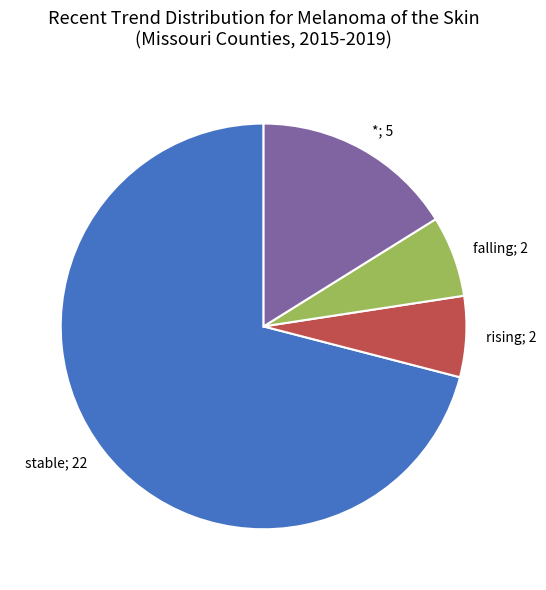

Which has a higher value, stable; 22 or rising; 2?

stable; 22